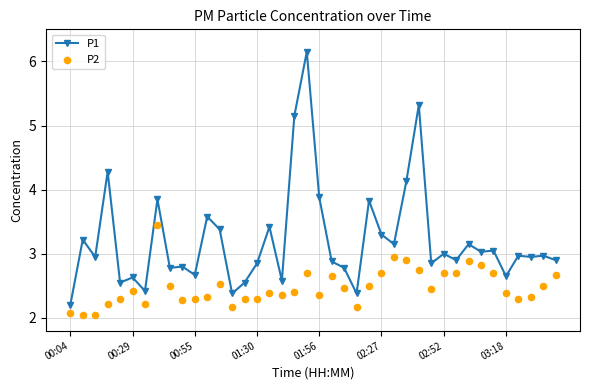

Which series contains the lowest Y value?

P2